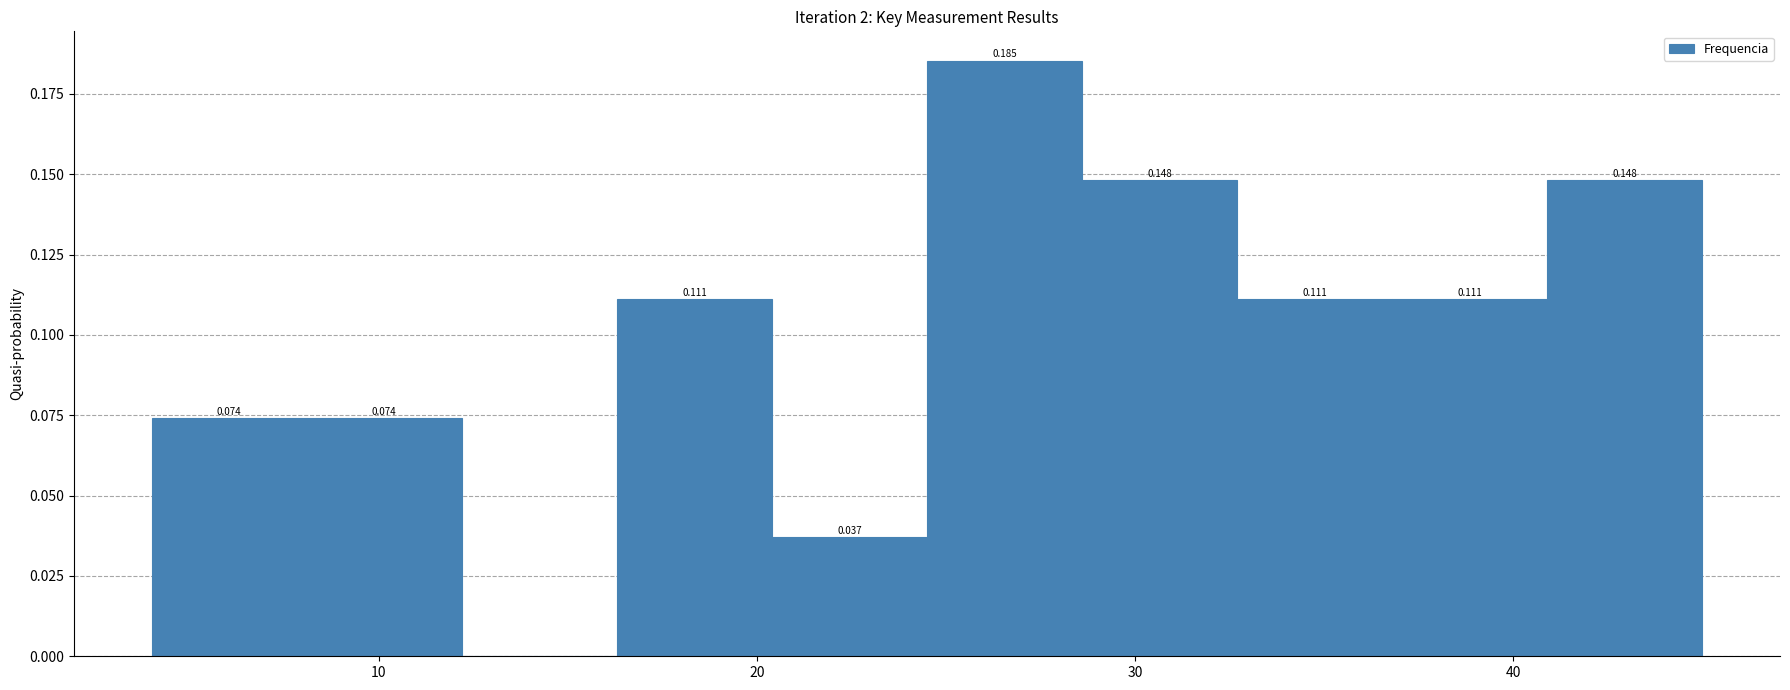

Which range on the x-axis has the tallest bar?

24.5 to 28.6